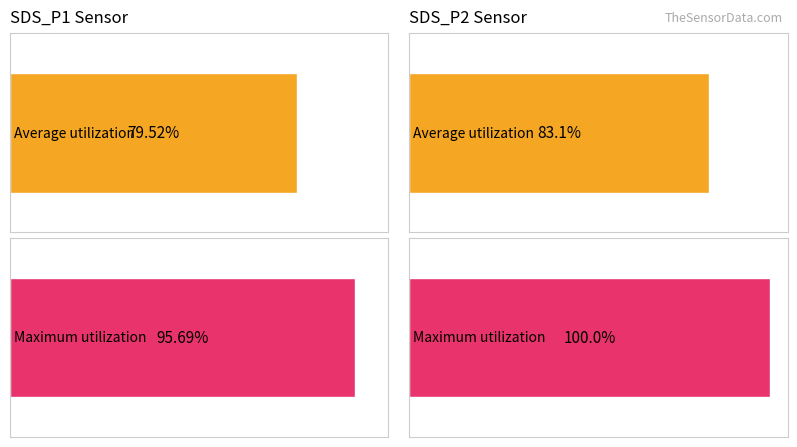

The Average utilization series shows 6.3 at SDS_P2. True or false?

False